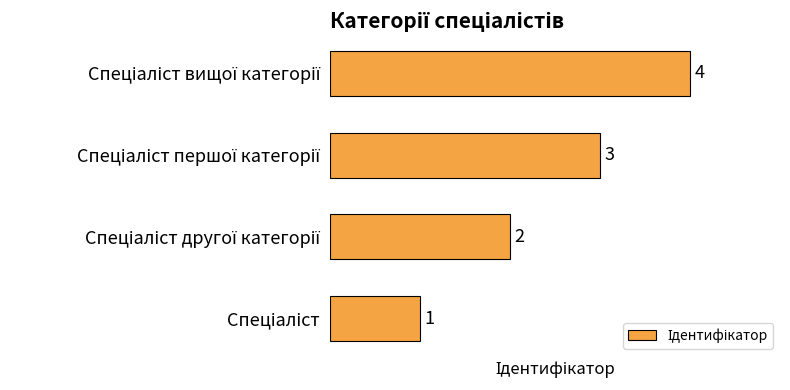

What is the maximum value shown in the chart?

4